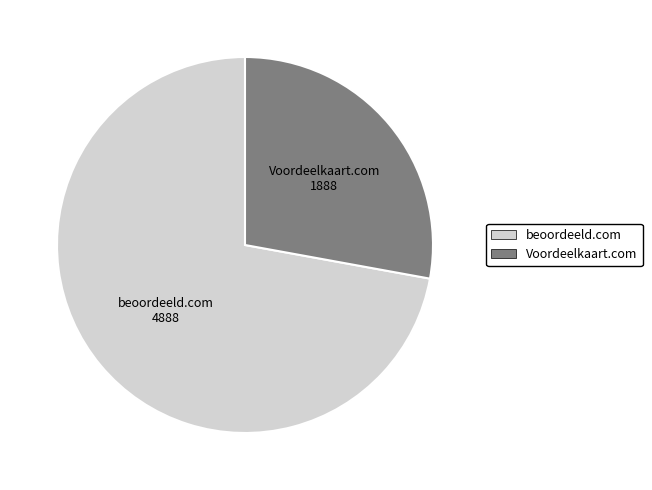

How many slices are in this pie chart?

2